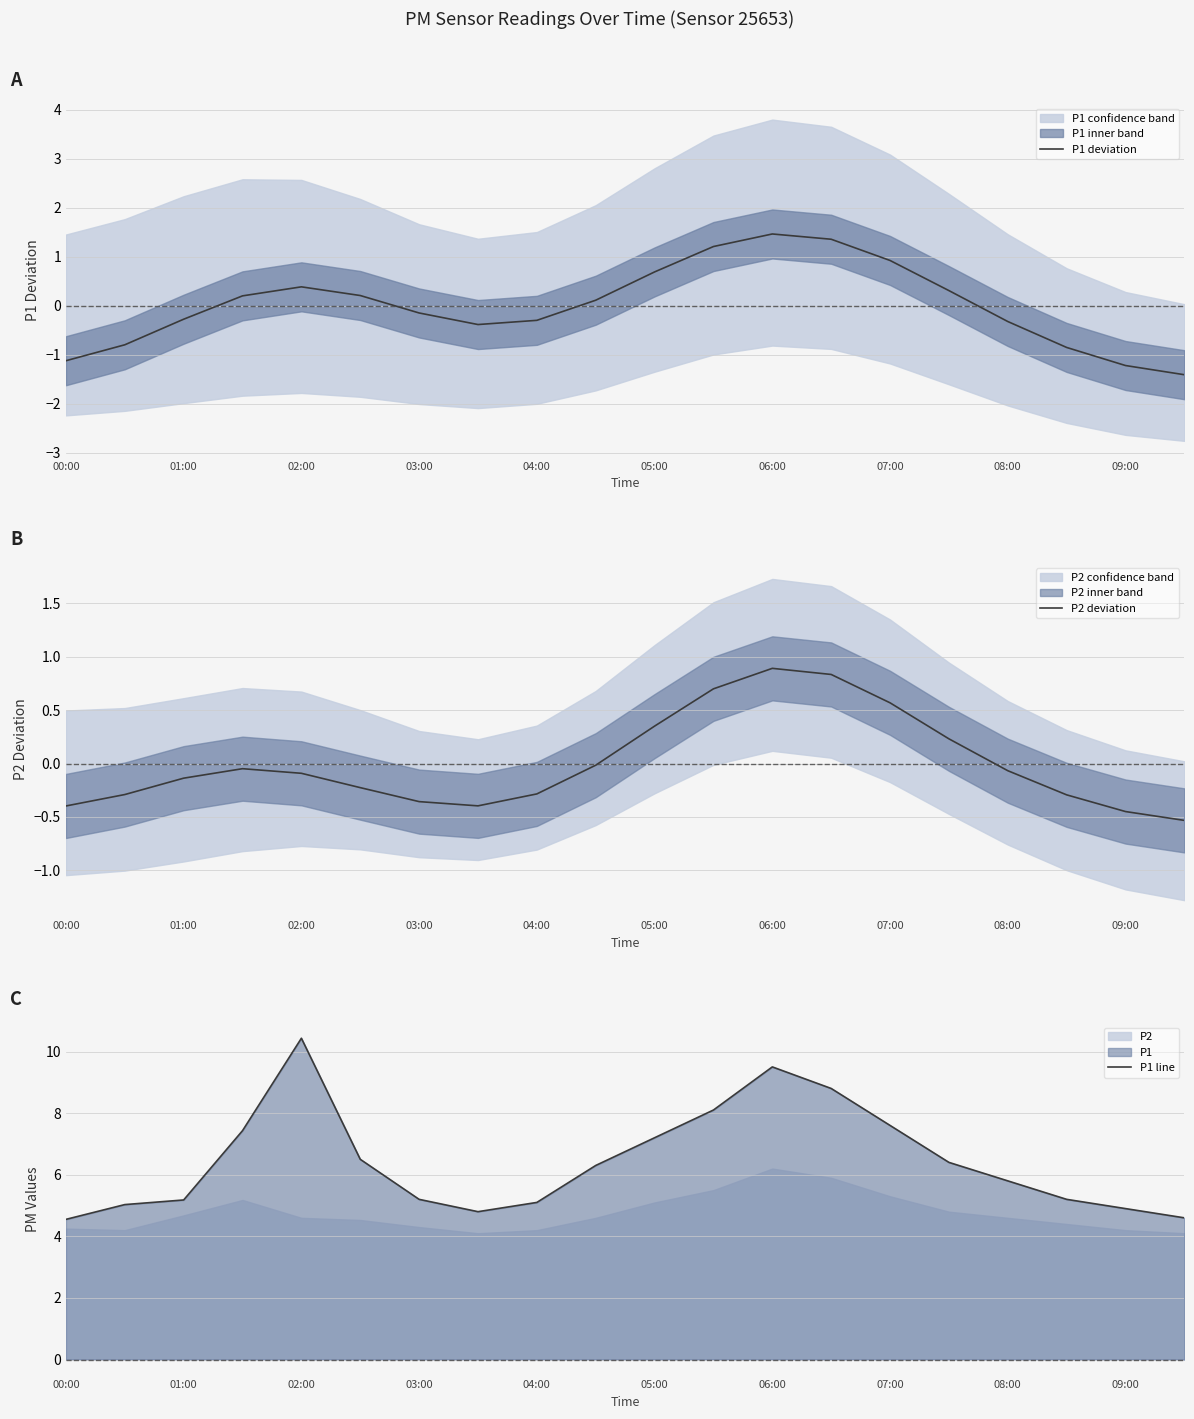

Is it true that P2 deviation equals 0.3 at 07:00?

False